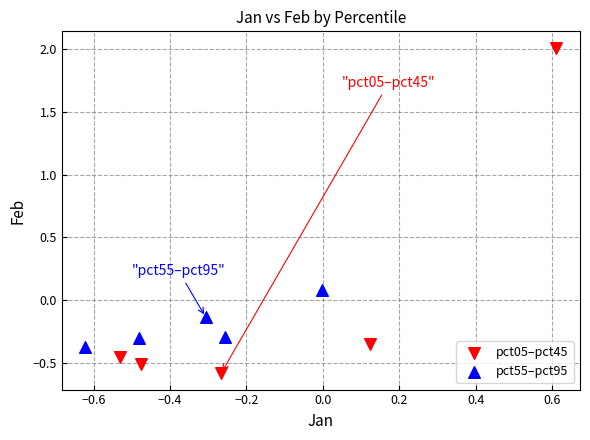

Which series has the largest Y range (max minus min)?

pct05–pct45